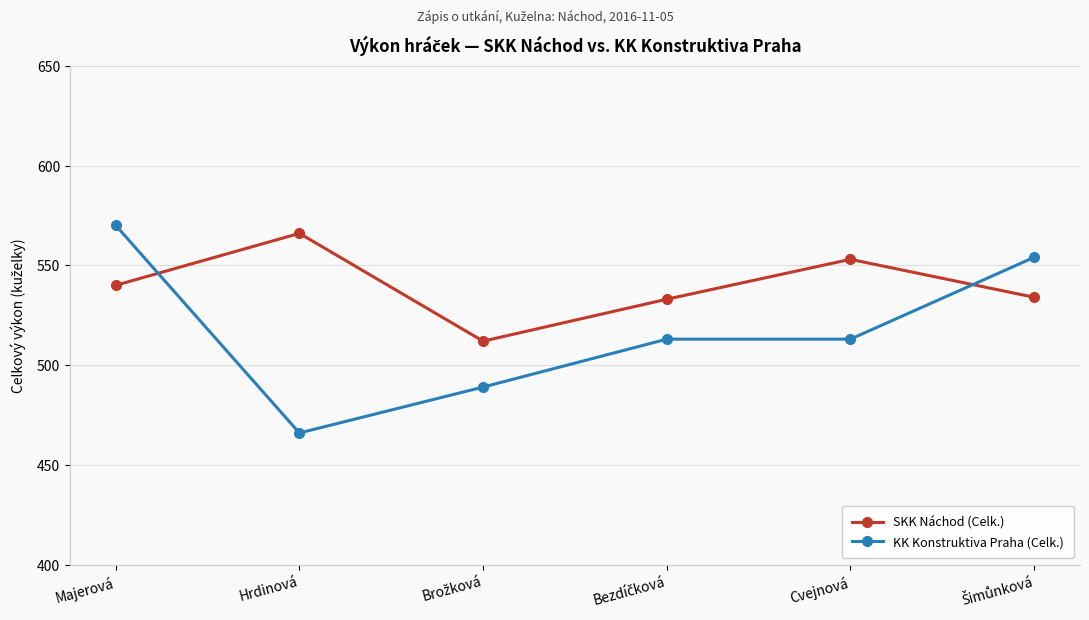

What is the difference between the highest and lowest values at Hrdinová?

100